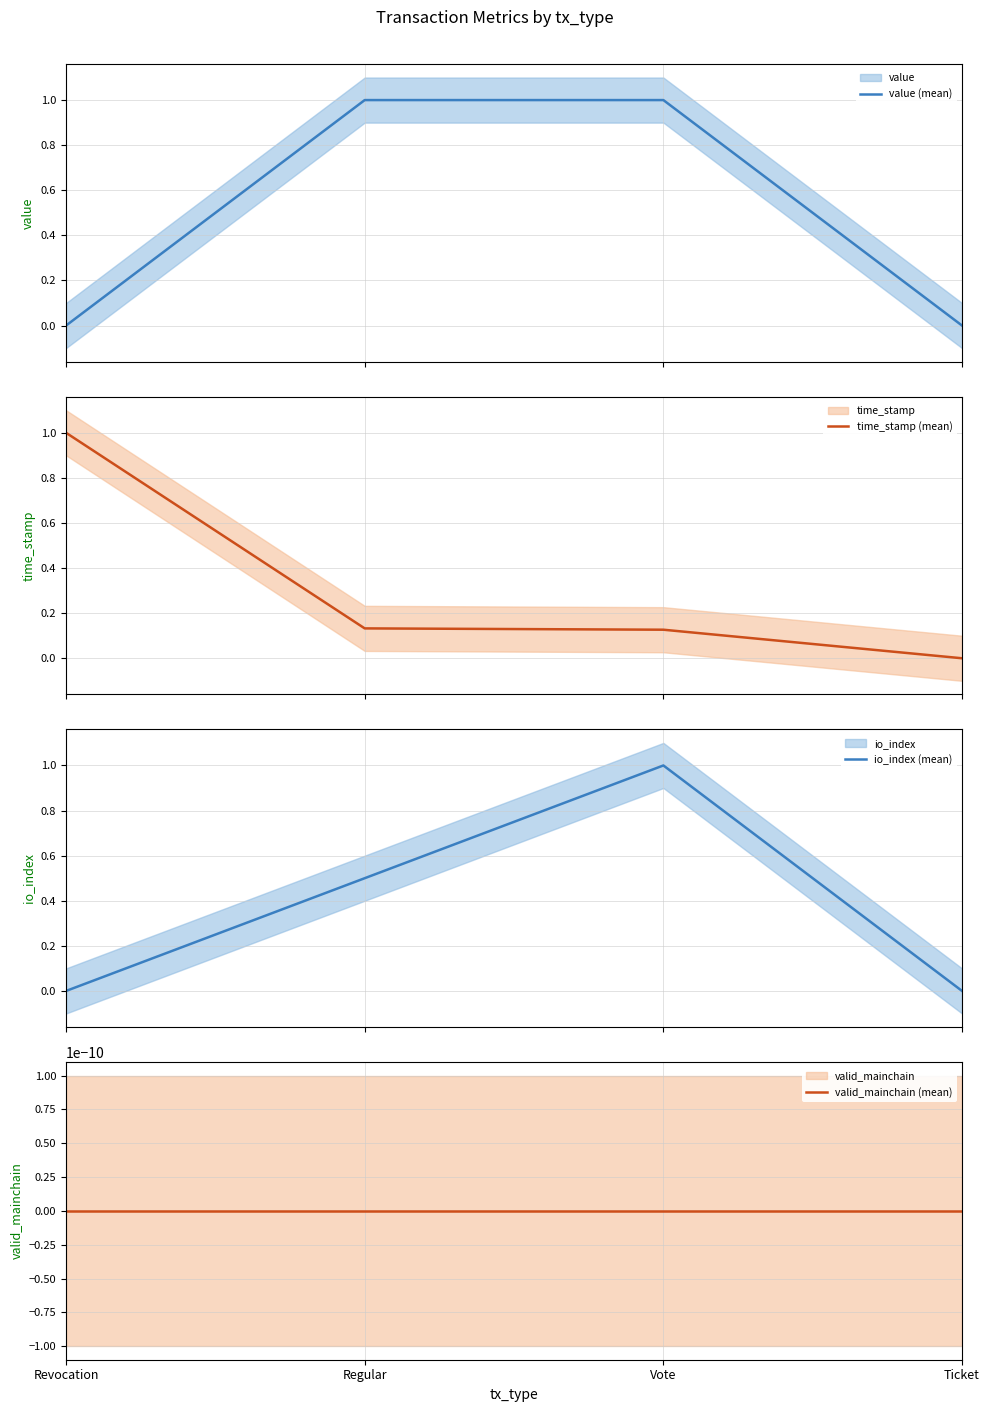

True or false: value (mean) and valid_mainchain (mean) cross at least once.

False